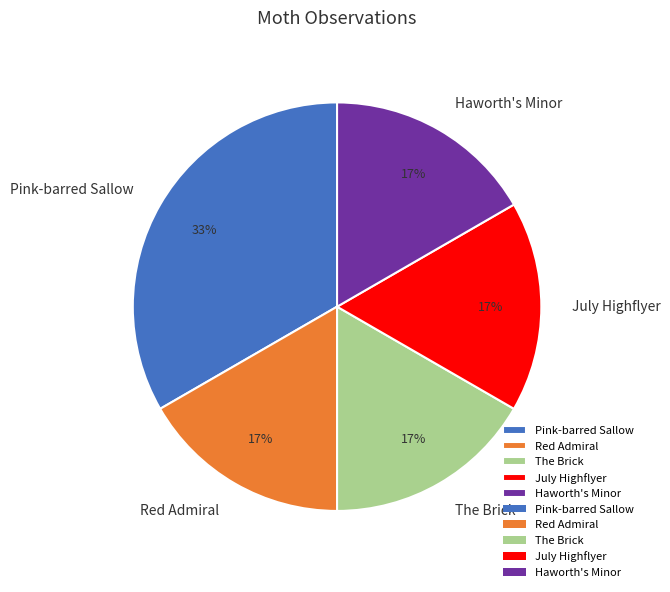

Which category has the biggest portion of the pie?

Pink-barred Sallow